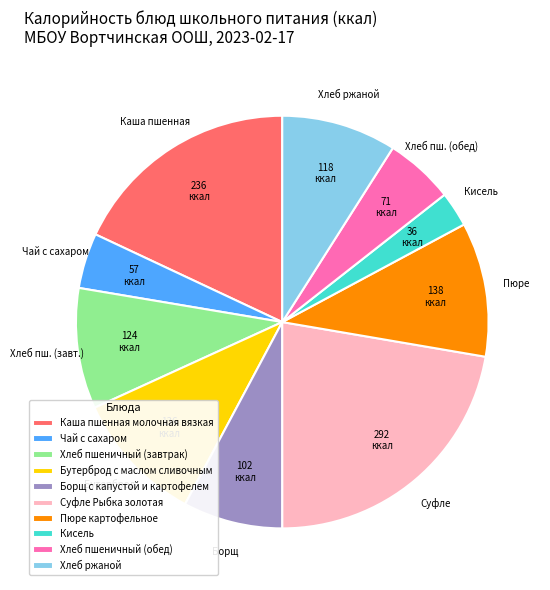

Which category has the smallest portion of the pie?

Кисель